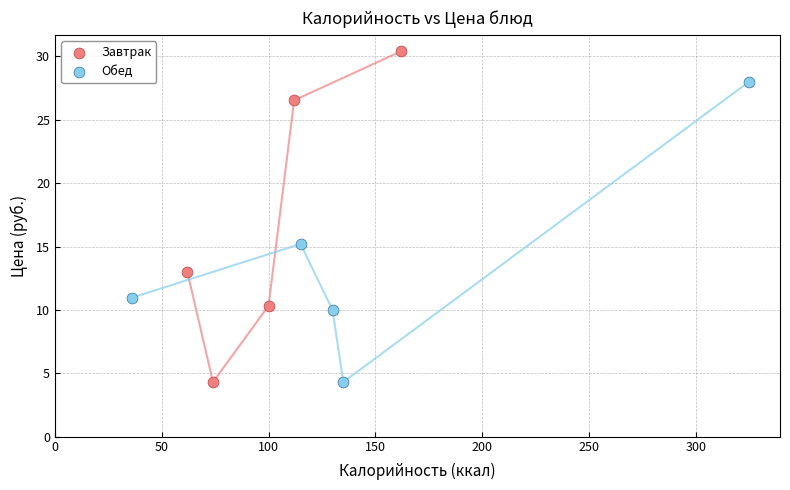

Which series has the widest spread of Y values?

Завтрак